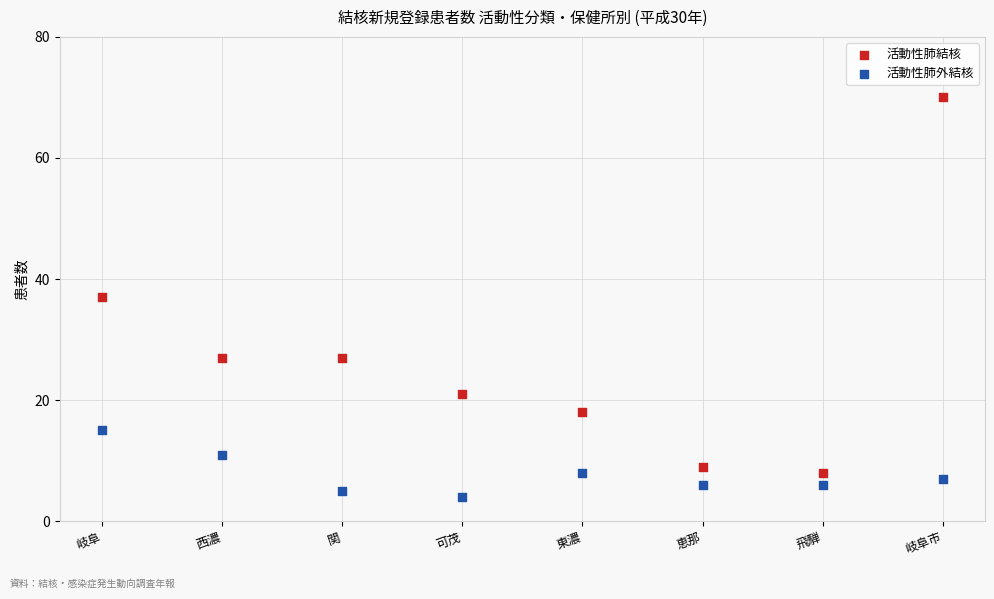

Which series reaches the maximum Y coordinate?

活動性肺結核